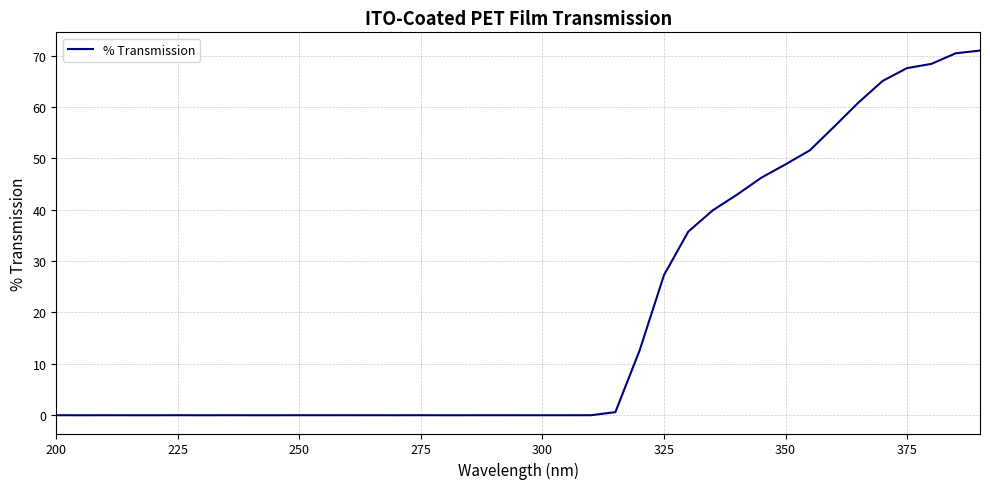

What is the maximum value shown in the chart?

71.0